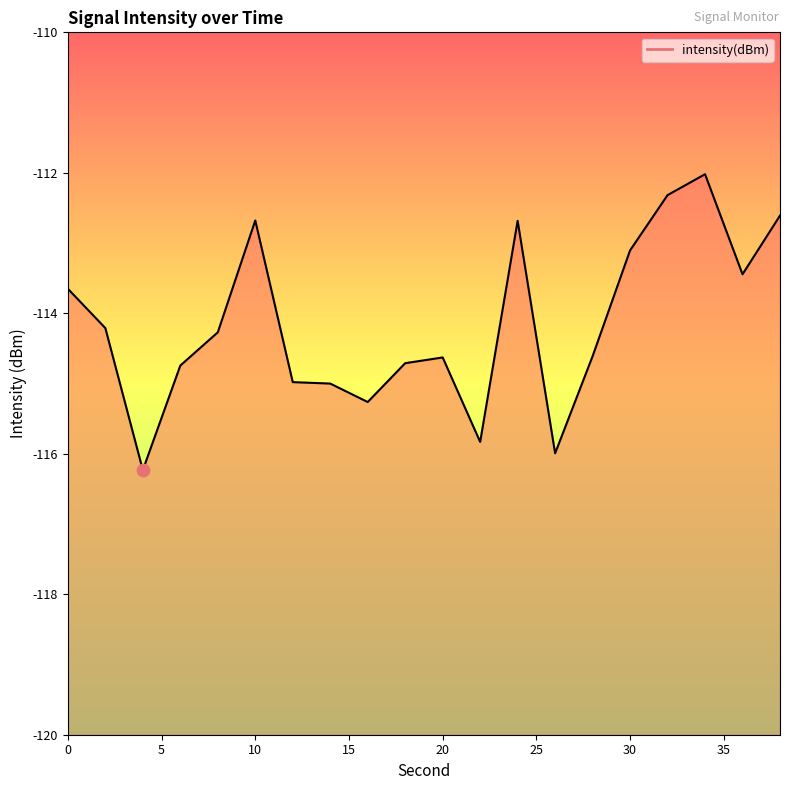

Which has a higher value, 14 or 22?

14